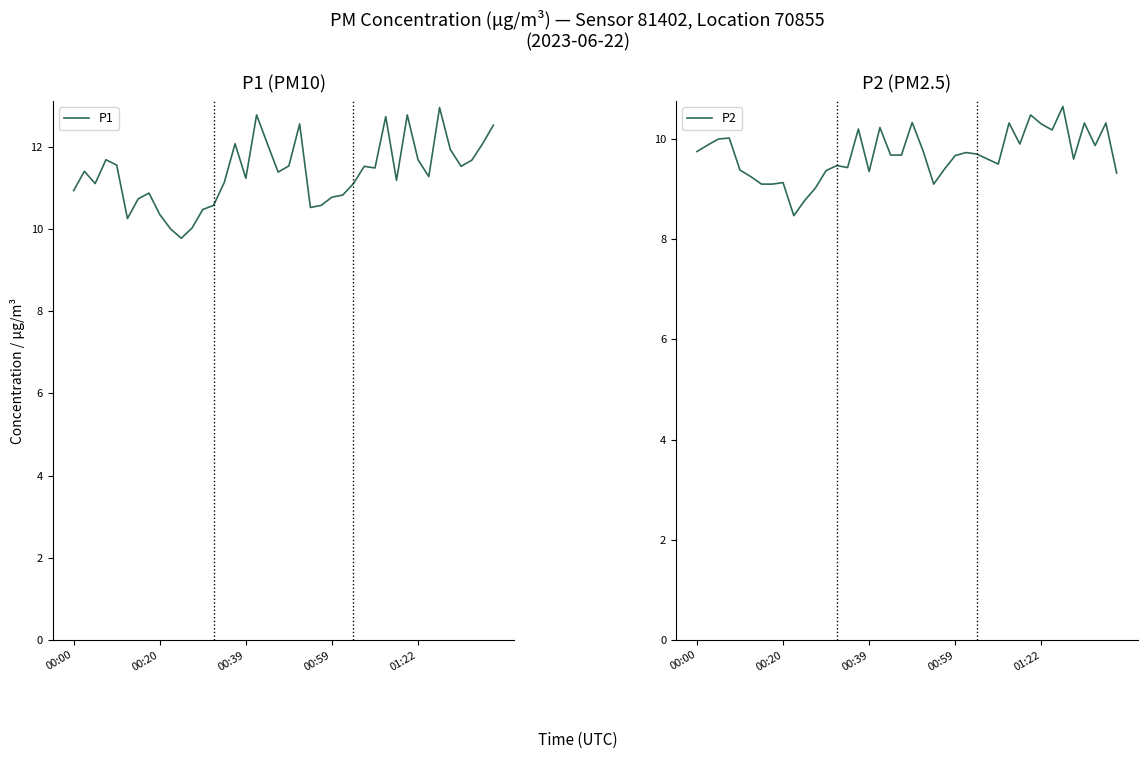

True or false: P2 has more than 1 interior local peaks.

True